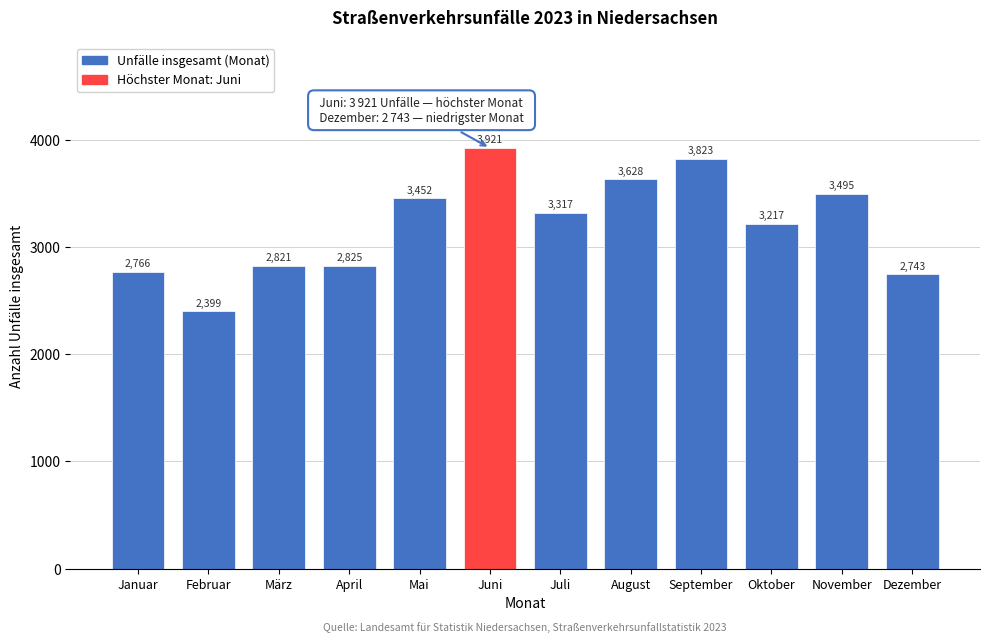

Reading left to right, what are all the values shown in this chart?

Januar=2766	Februar=2399	März=2821	April=2825	Mai=3452	Juni=3921	Juli=3317	August=3628	September=3823	Oktober=3217	November=3495	Dezember=2743